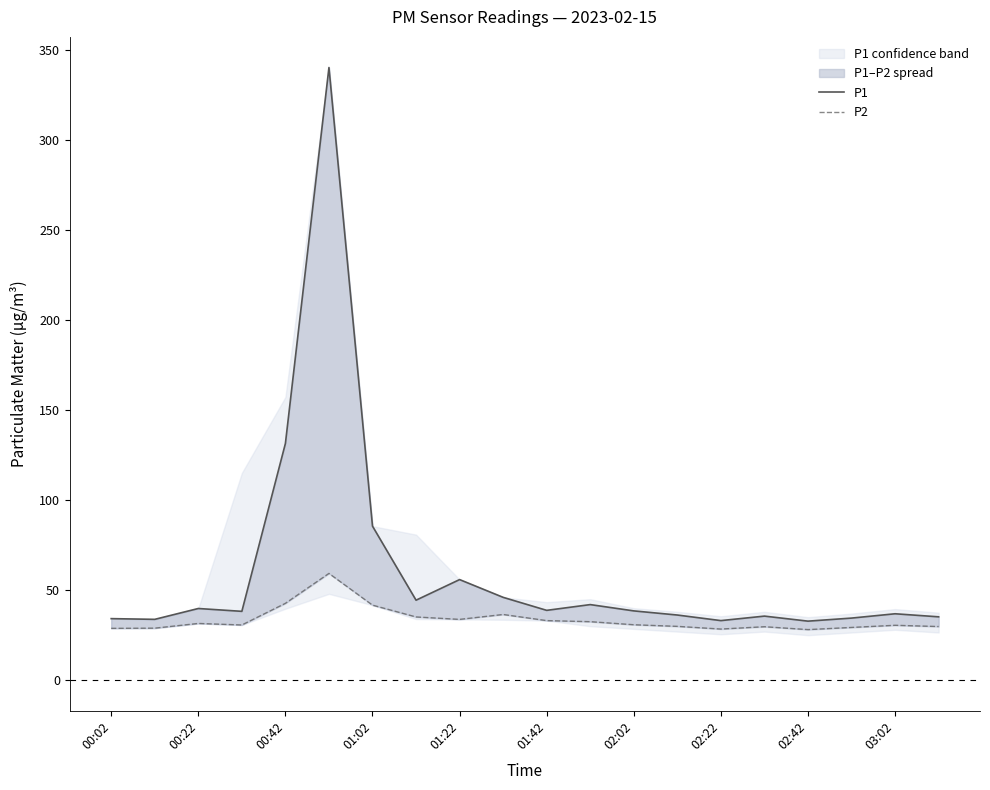

Reading left to right, what are all the values shown in this chart?

P1: 34.2	33.8	39.8	38.2	131.6	340.5	85.6	44.5	55.9	46.0	38.8	42.0	38.5	36.2	33.1	35.6	32.8	34.5	36.9	35.2
P2: 28.8	28.9	31.5	30.7	42.7	59.3	41.7	35.1	33.8	36.5	33.1	32.5	30.8	29.9	28.4	29.7	28.1	29.3	30.5	29.8